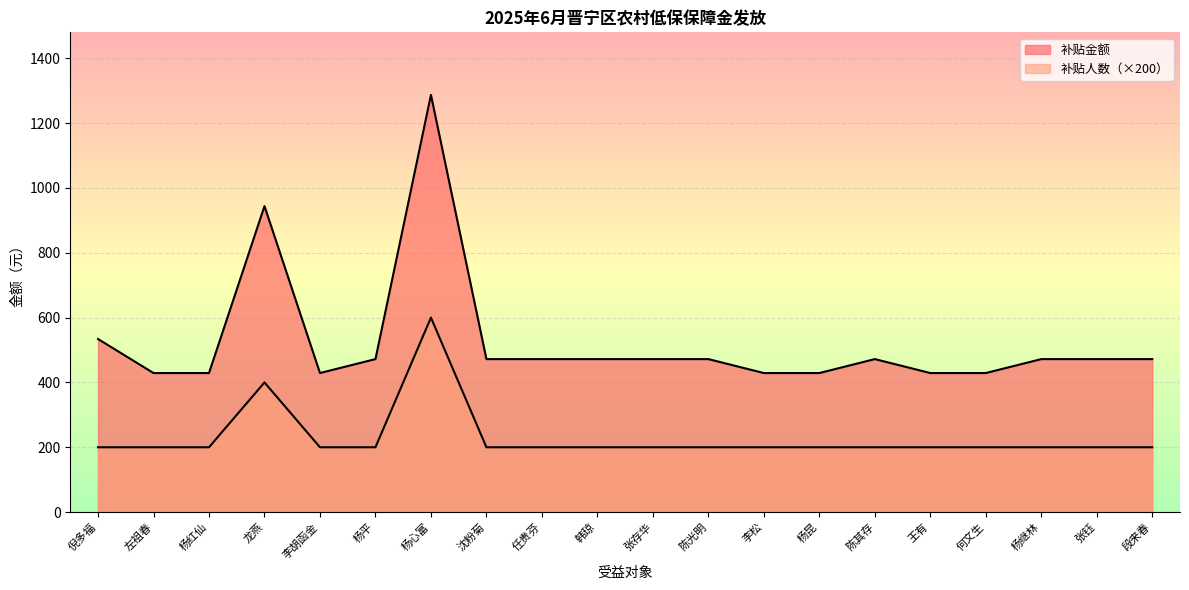

Reading right to left, extract all data points from this chart.

补贴人数: 段来春=200	张钰=200	杨继林=200	何文生=200	王有=200	陈其存=200	杨昆=200	李松=200	陈光明=200	张存华=200	韩琼=200	任贵芬=200	沈粉菊=200	杨心富=600	杨平=200	李胡函金=200	龙燕=400	杨红仙=200	左祖春=200	倪多福=200
补贴金额: 段来春=472	张钰=472	杨继林=472	何文生=429	王有=429	陈其存=472	杨昆=429	李松=429	陈光明=472	张存华=472	韩琼=472	任贵芬=472	沈粉菊=472	杨心富=1287	杨平=472	李胡函金=429	龙燕=944	杨红仙=429	左祖春=429	倪多福=534